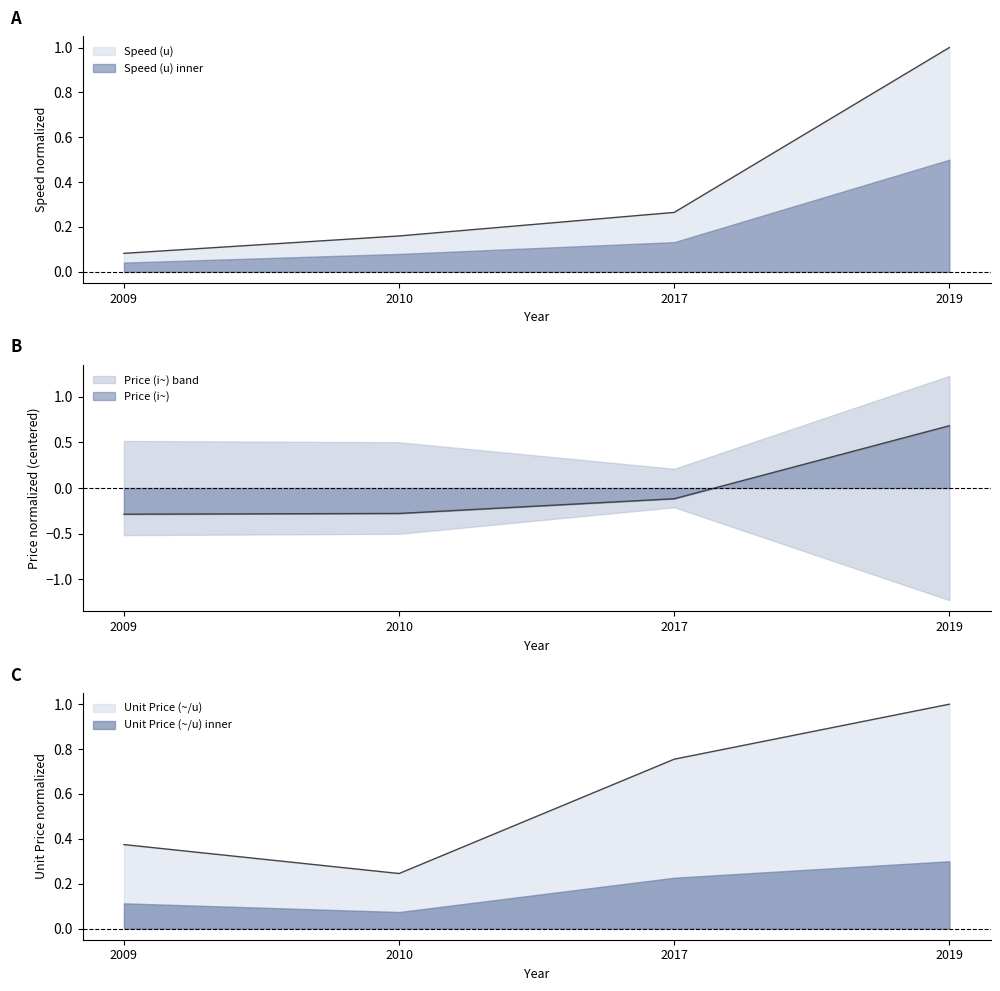

What is the difference between the maximum and minimum values in the Unit Price (~/u) series?

0.8